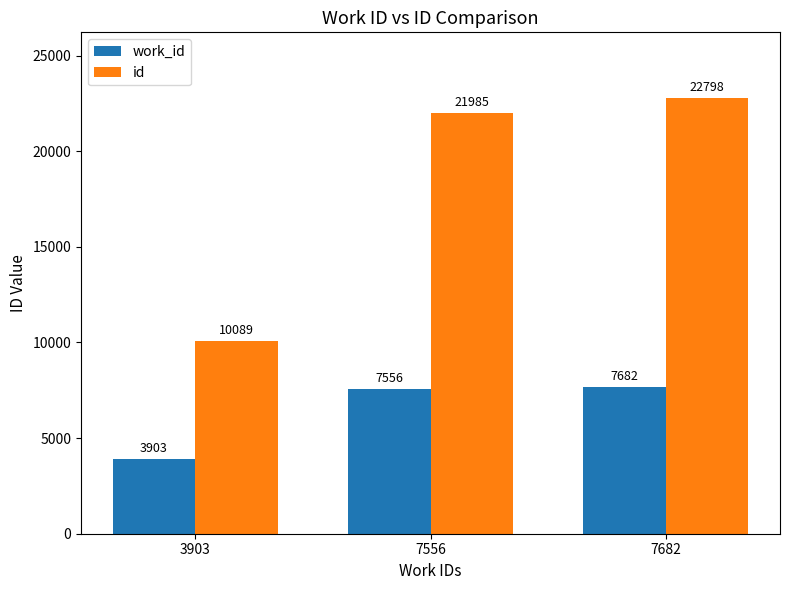

Which series has the largest total across all categories?

id